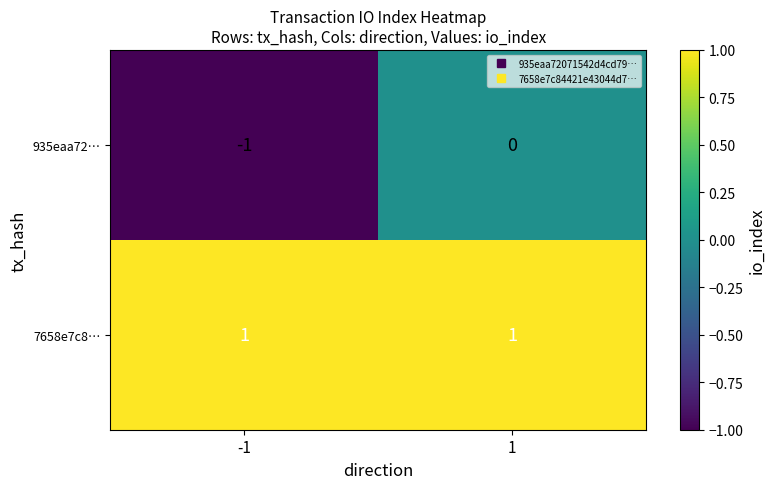

What is the difference between the highest and lowest values at -1?

2